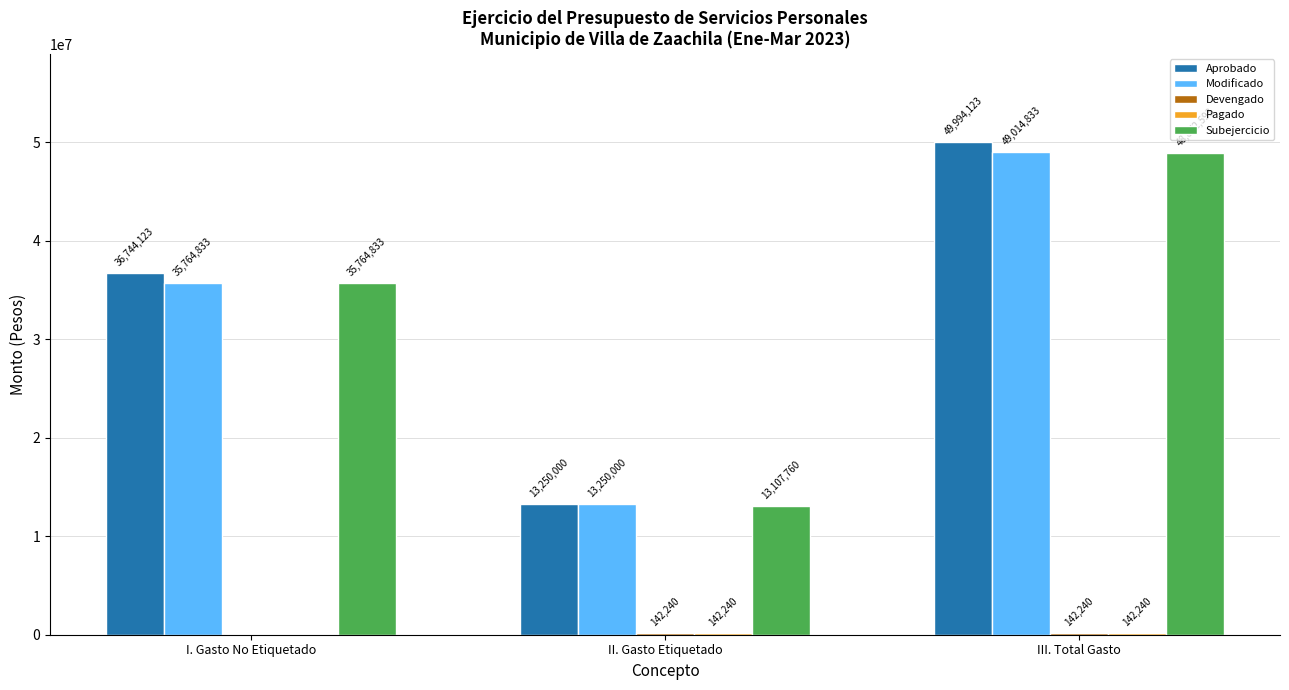

At which label is Aprobado closest to 31622061?

I. Gasto No Etiquetado